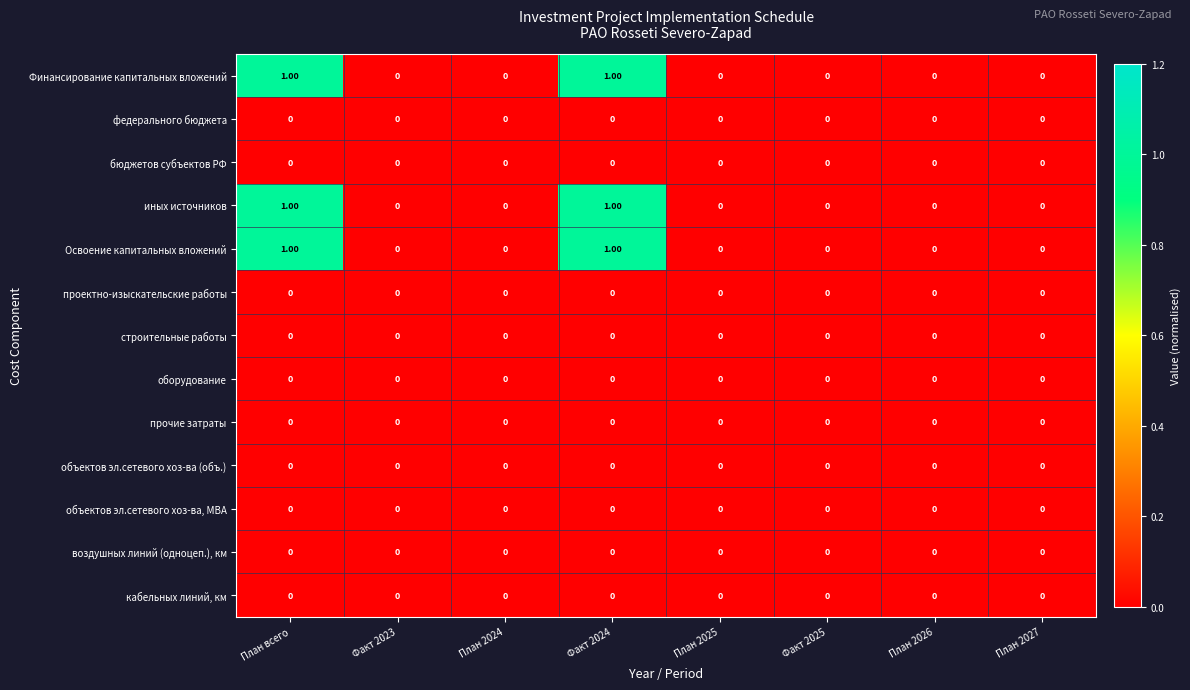

Count the number of categories in the chart.

8